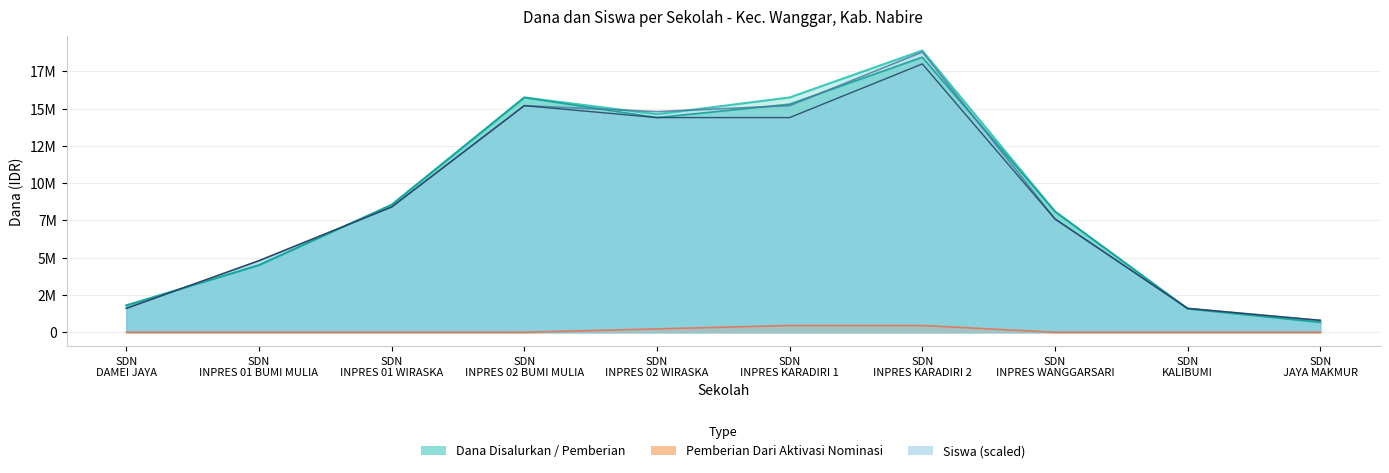

At which label is Siswa Disalurkan closest to 9800000?

SDN INPRES 01 WIRASKA